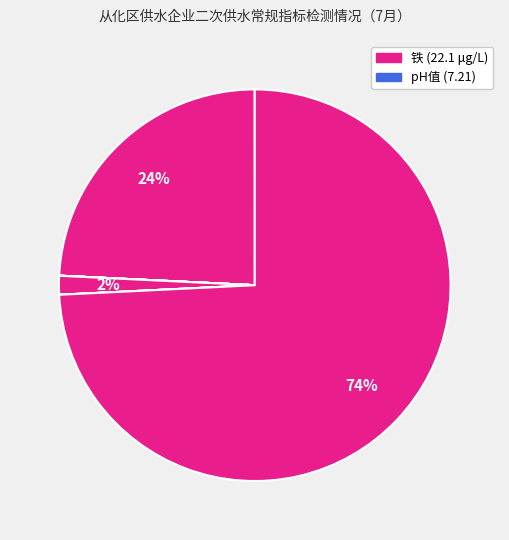

To the nearest percent, what is the average slice percentage?

11%